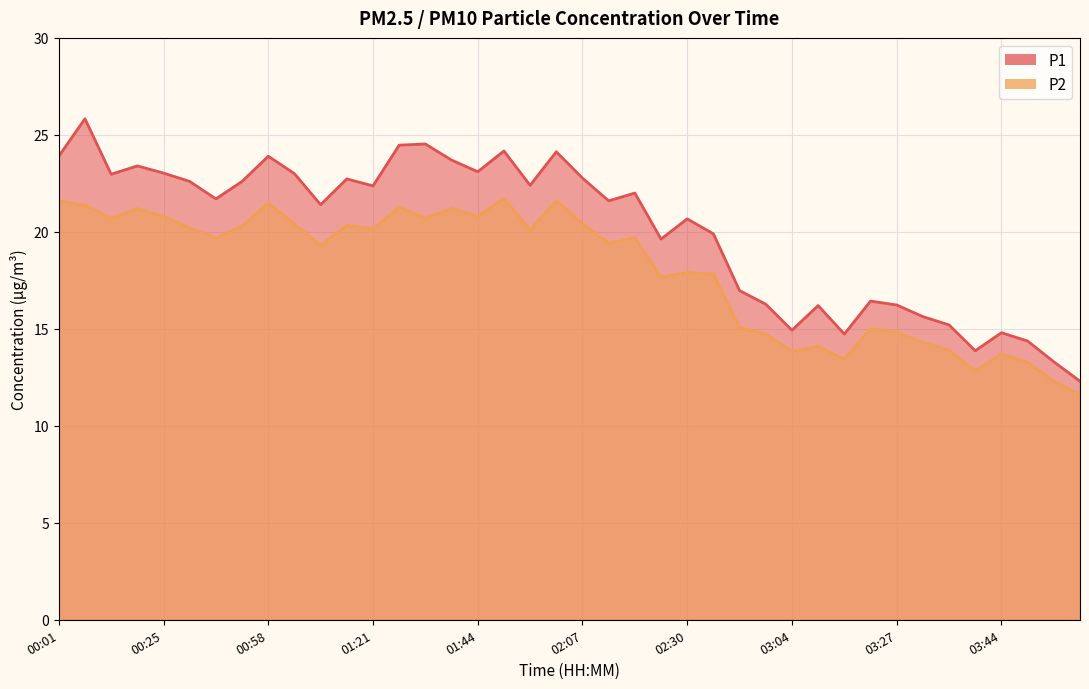

At which category is the sum across all series the highest?

00:07